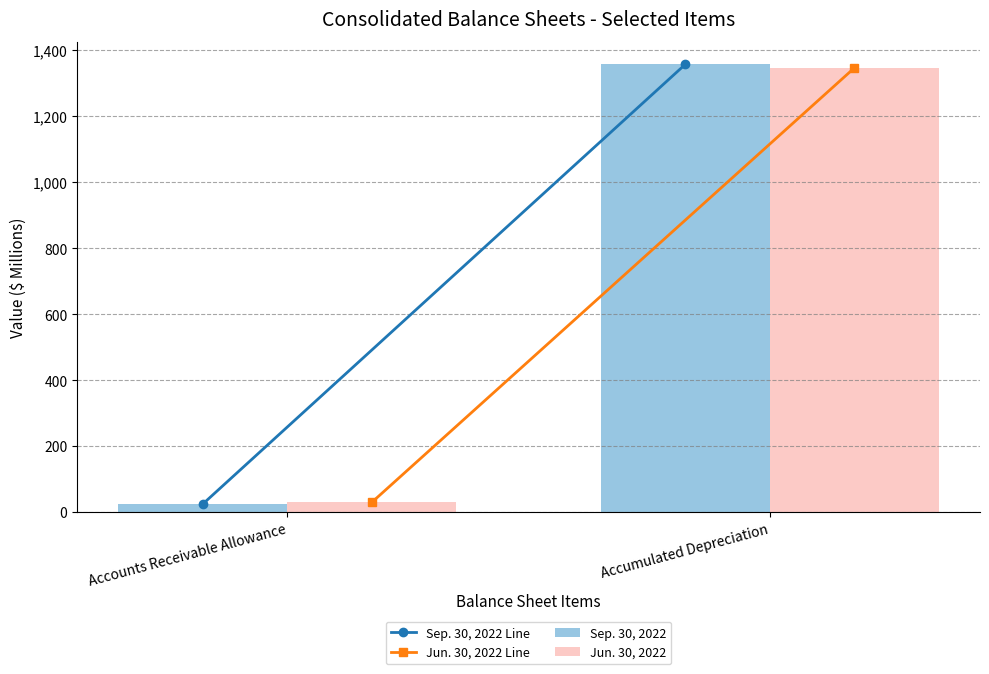

Are the bars horizontal?

No